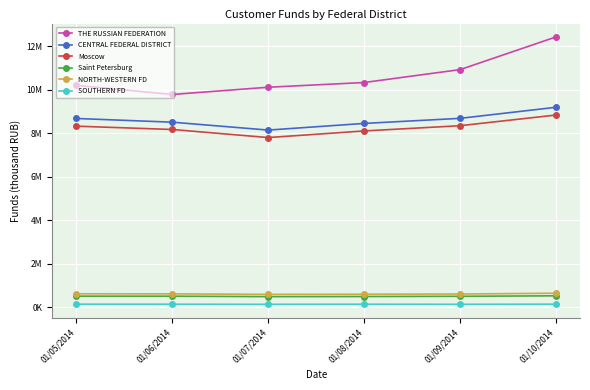

Does the chart have visible grid lines?

Yes